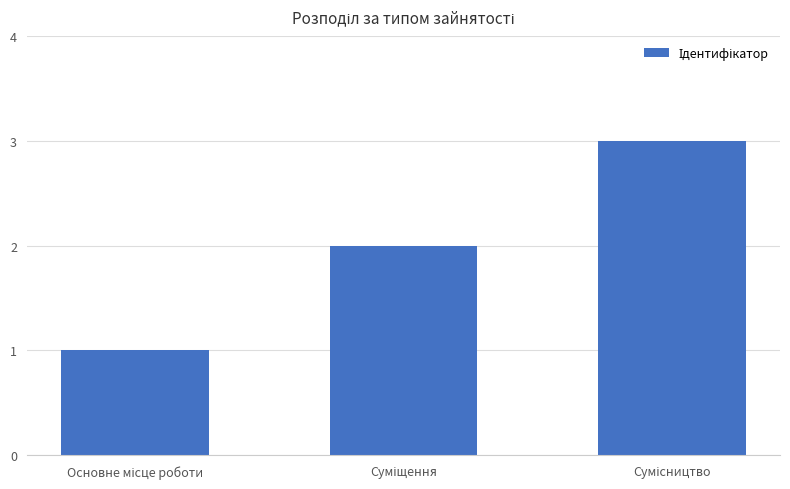

What is the sum of all values?

6